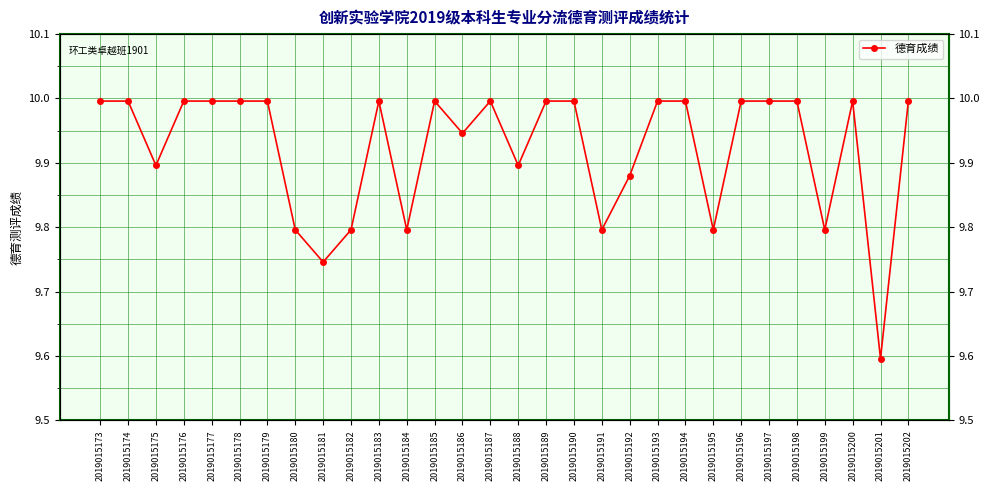

What is the value of the 5th point from the left?

10.0